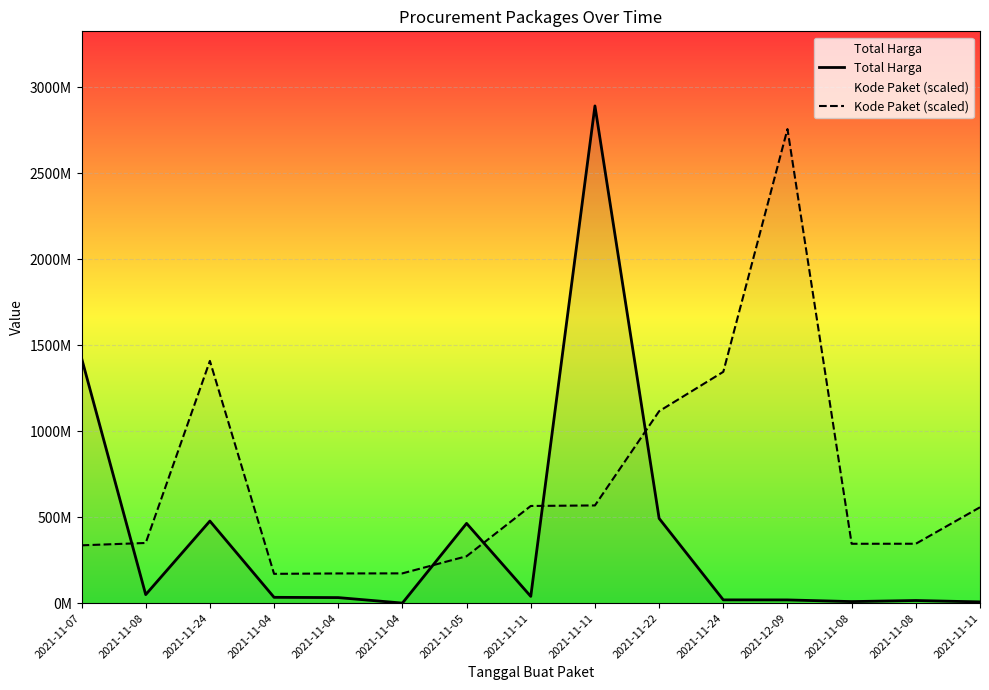

At which category is the sum across all series the highest?

2021-11-11